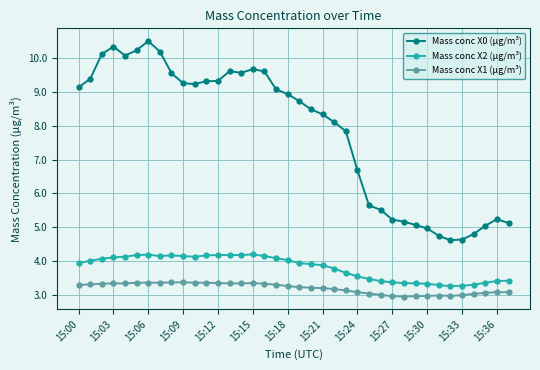

True or false: Mass conc X2 (μg/m³) has more than 0 points higher than both neighbors.

True